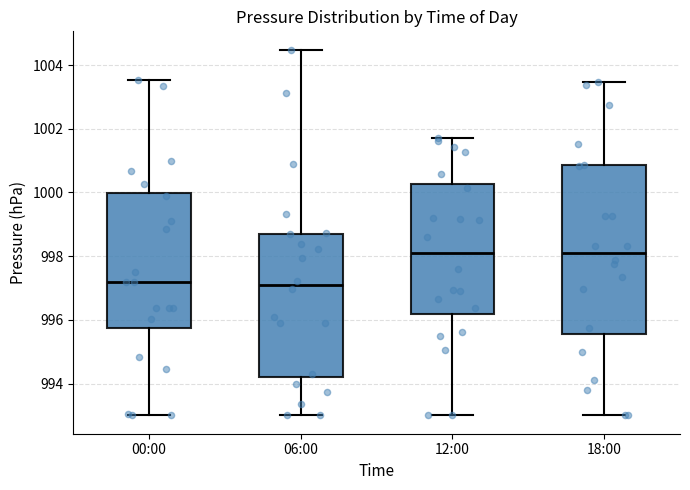

Comparing the boxes themselves (not the whiskers), which one is the tallest?

18:00